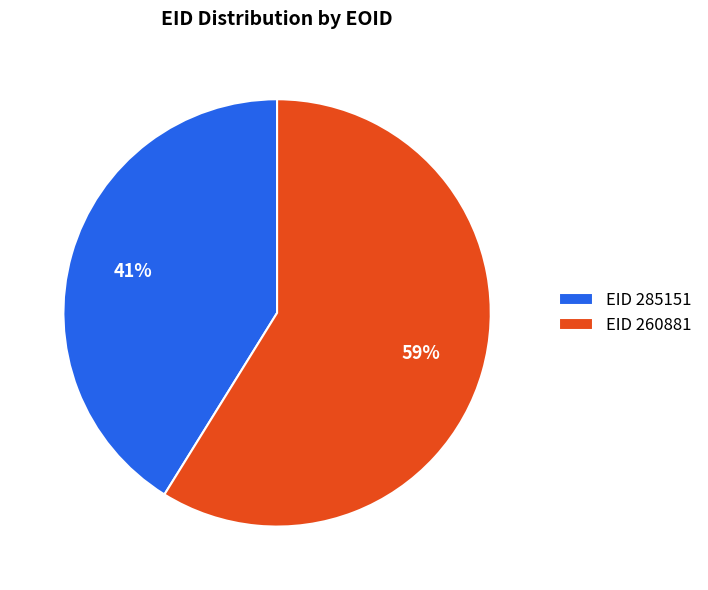

To the nearest percent, what is the average slice percentage?

50%